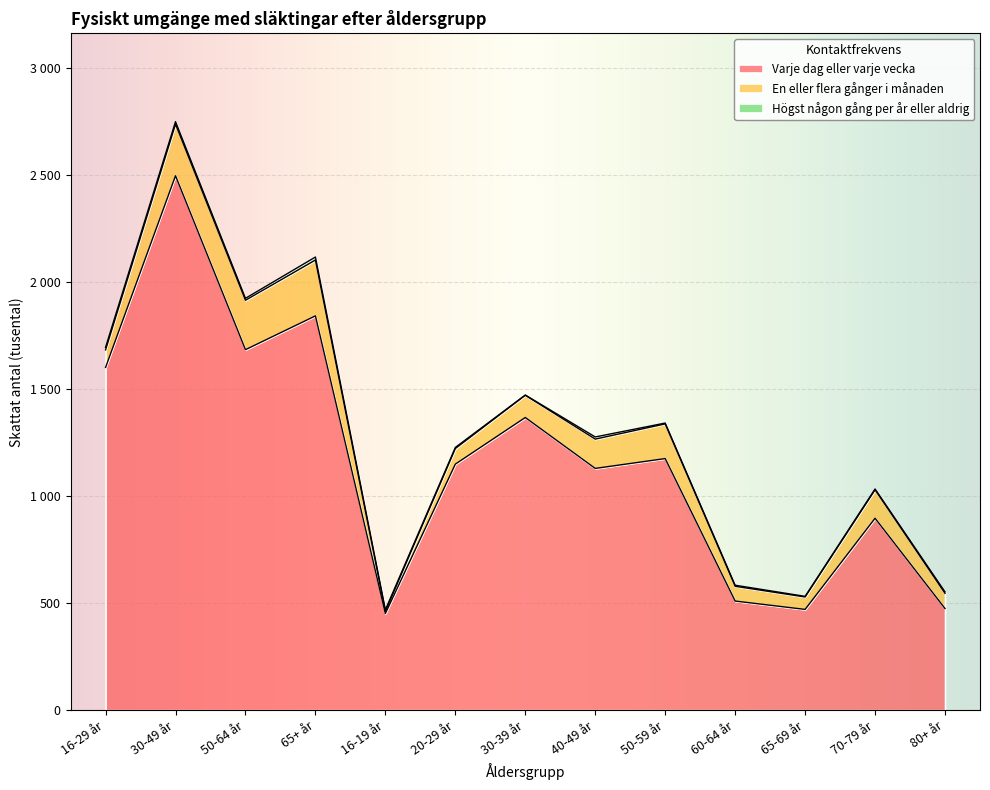

Reading left to right, transcribe all the data shown in this chart.

Varje dag eller varje vecka: 1602	2498	1685	1843	452	1150	1368	1130	1176	510	471	897	475
En eller flera gånger i månaden: 82	241	231	261	10	73	104	137	162	69	58	133	71
Högst någon gång per år eller aldrig: 12	12	9	14	7	5	1	10	4	5	3	4	7